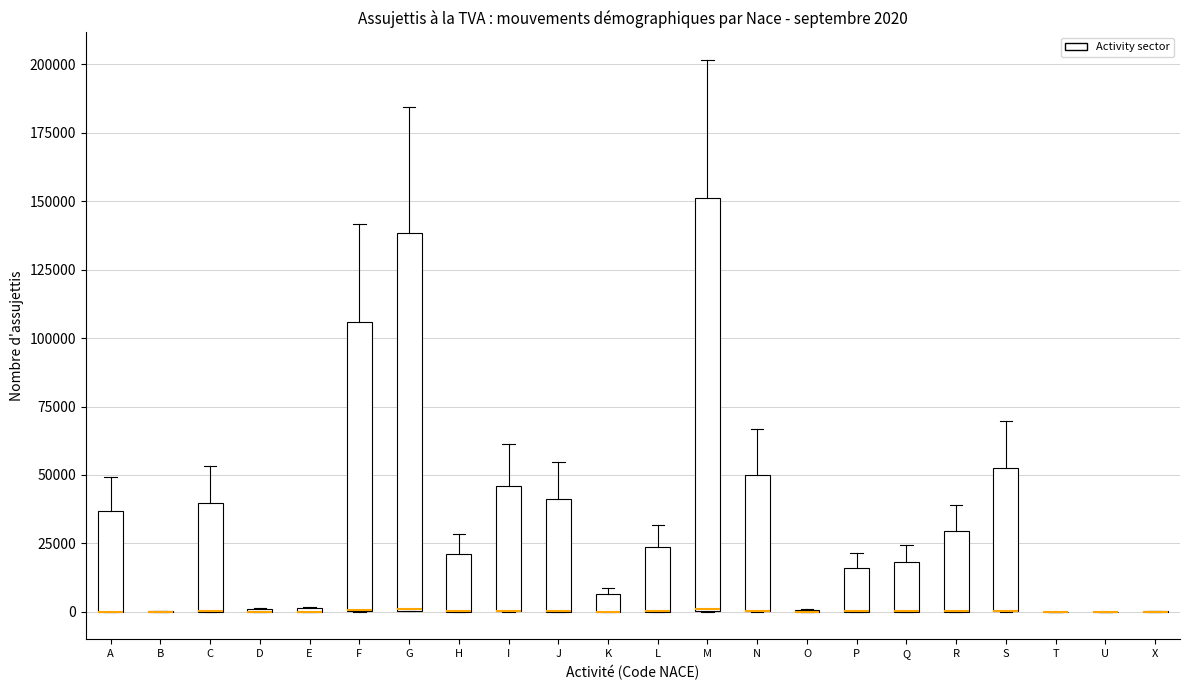

Which box is the tallest, from its lower edge to its upper edge?

M